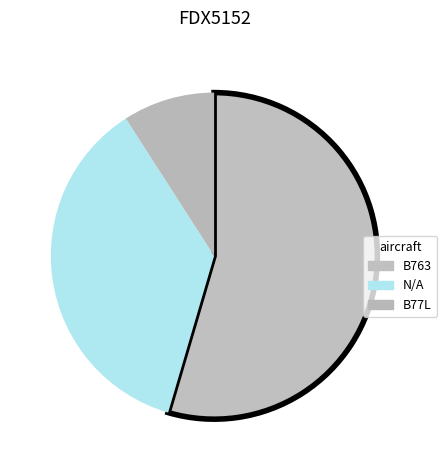

Which has a higher value, B77L or N/A?

N/A